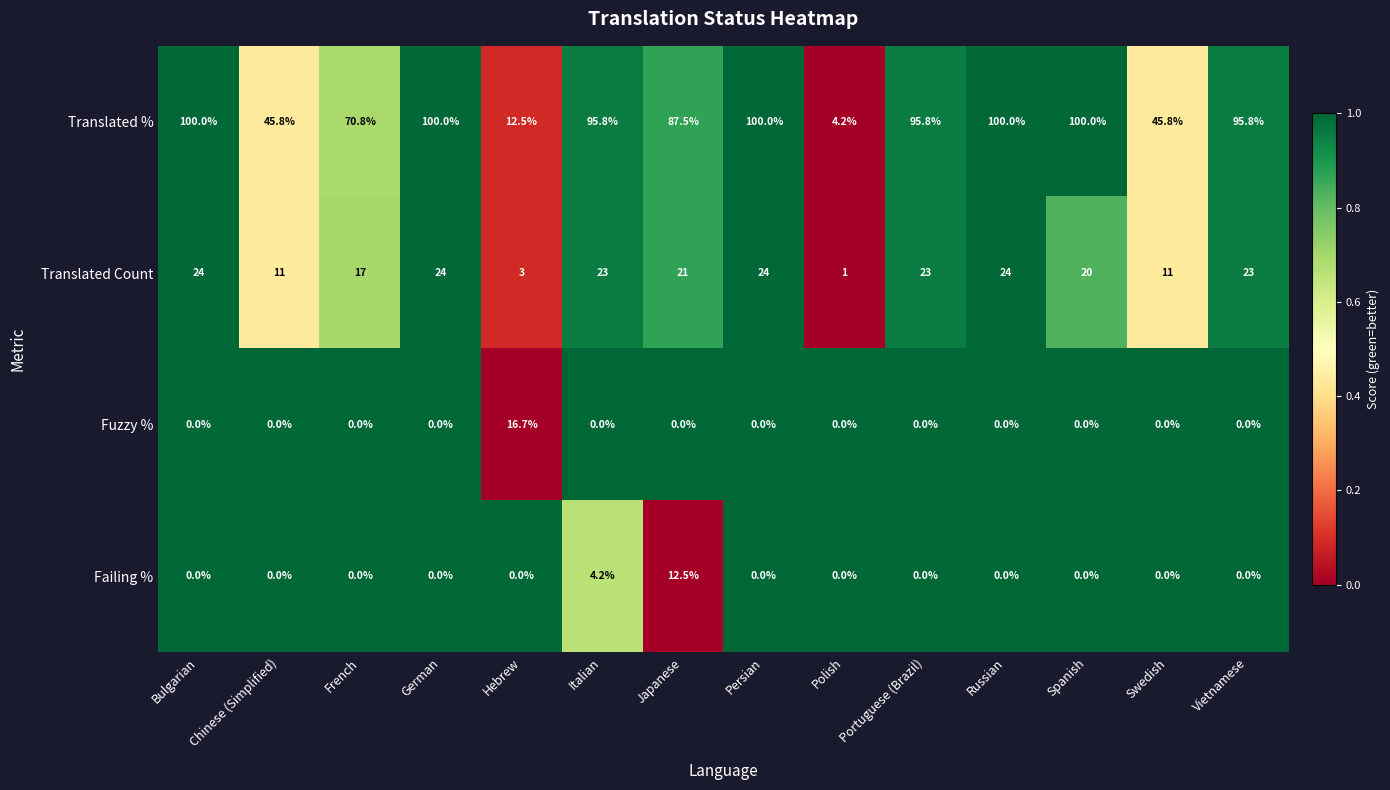

What is the difference between the Translated Count values at French and Russian?

7.0